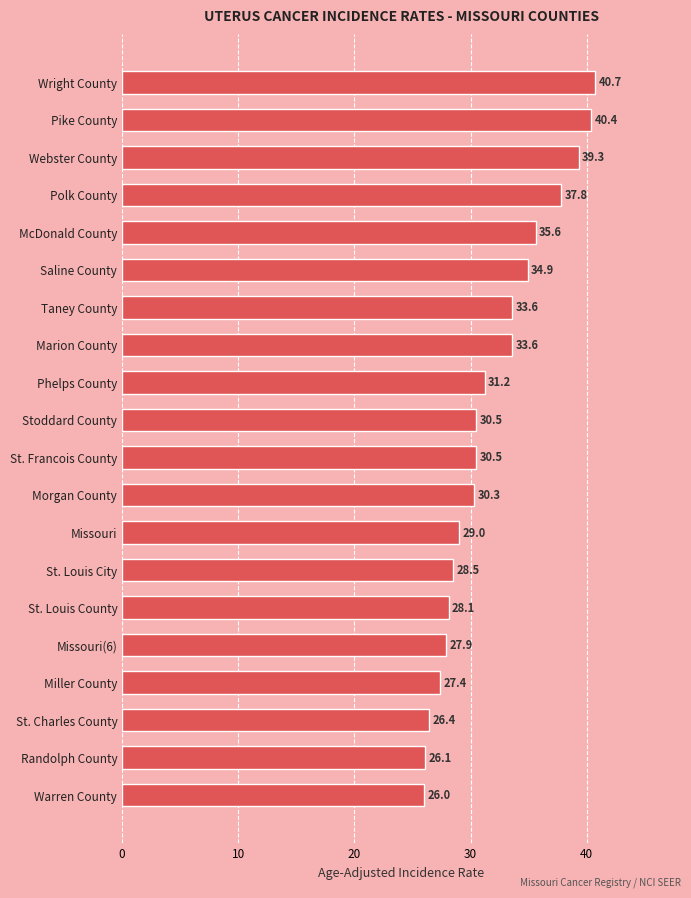

What is the sum of the values at Marion County and Stoddard County?

64.1